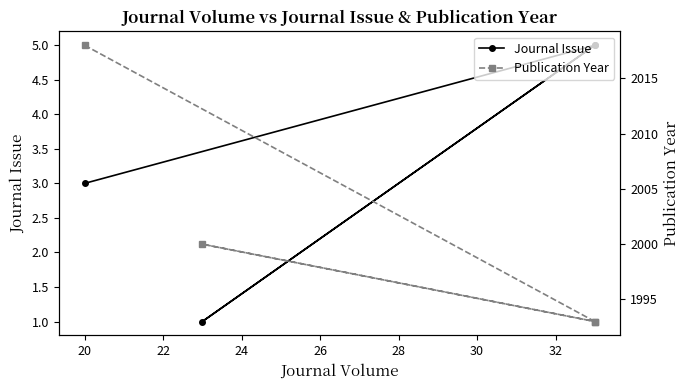

Rank the series at 22 from lowest to highest value.

Journal Issue, Publication Year